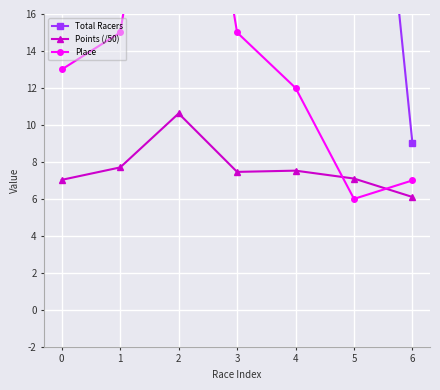

Count the number of categories in the chart.

7